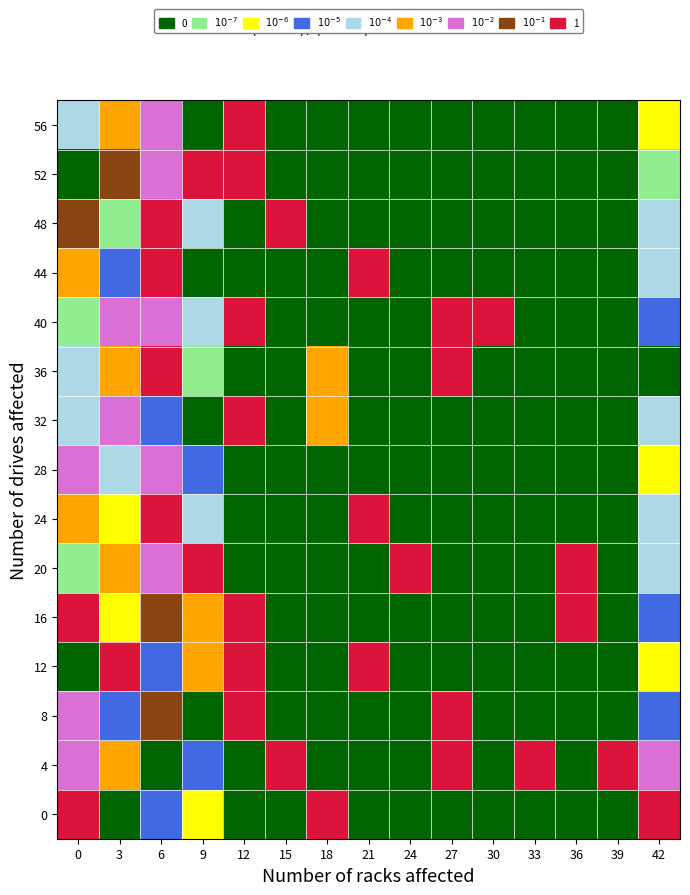

Rank the series at 6 from highest to lowest value.

36, 48, 24, 44, 16, 8, 56, 40, 28, 20, 52, 0, 12, 32, 4